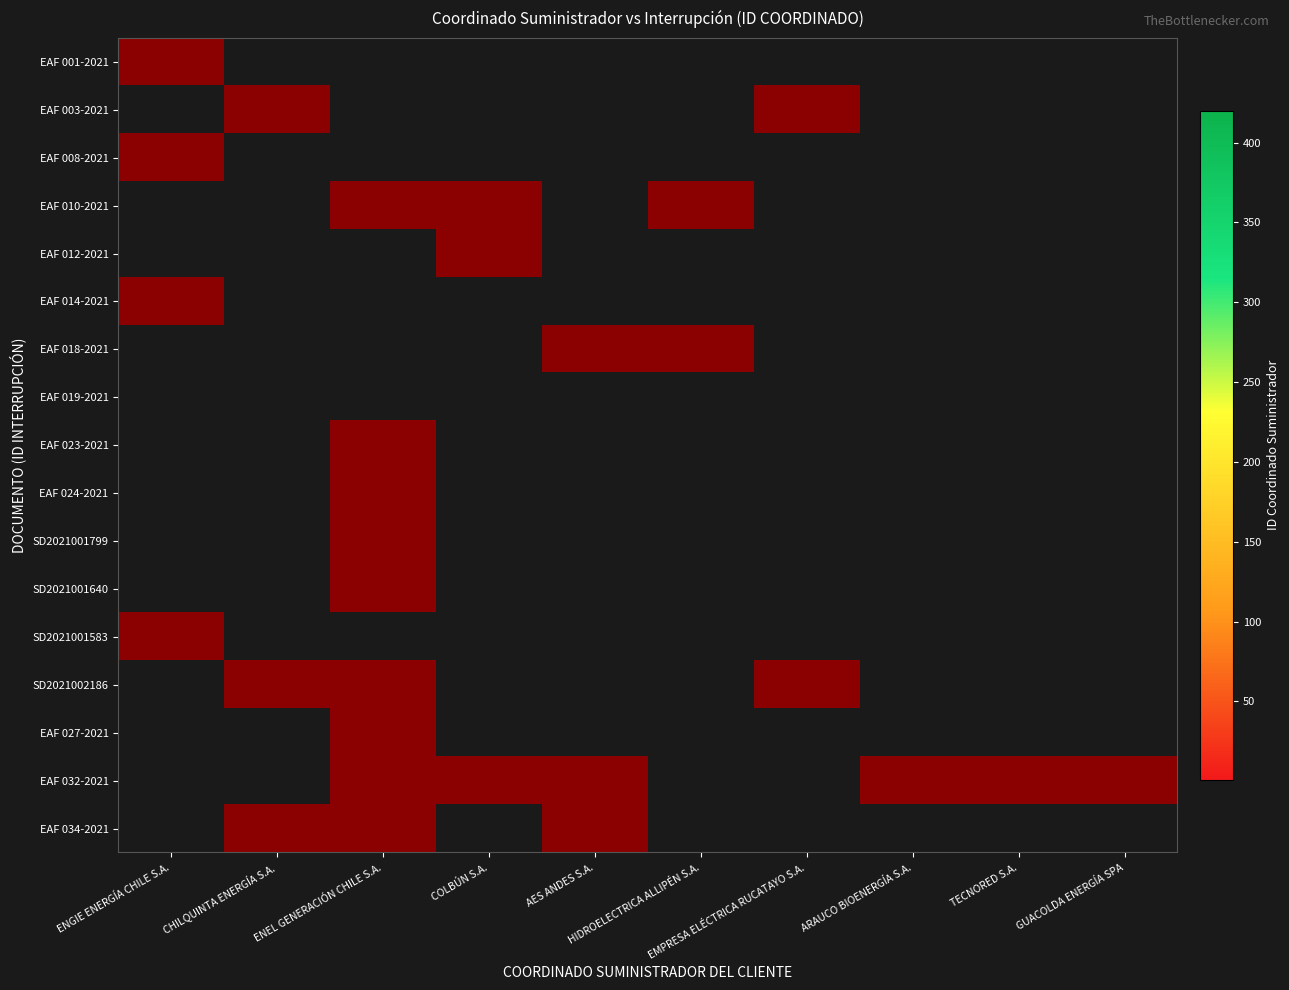

Count the number of data series in this chart.

17